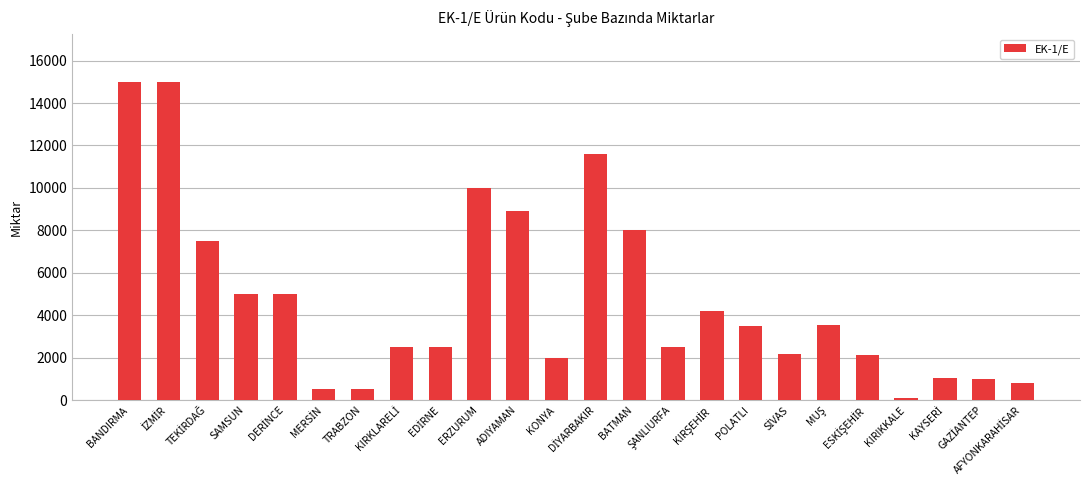

Which category has the lowest value across all series?

KIRIKKALE